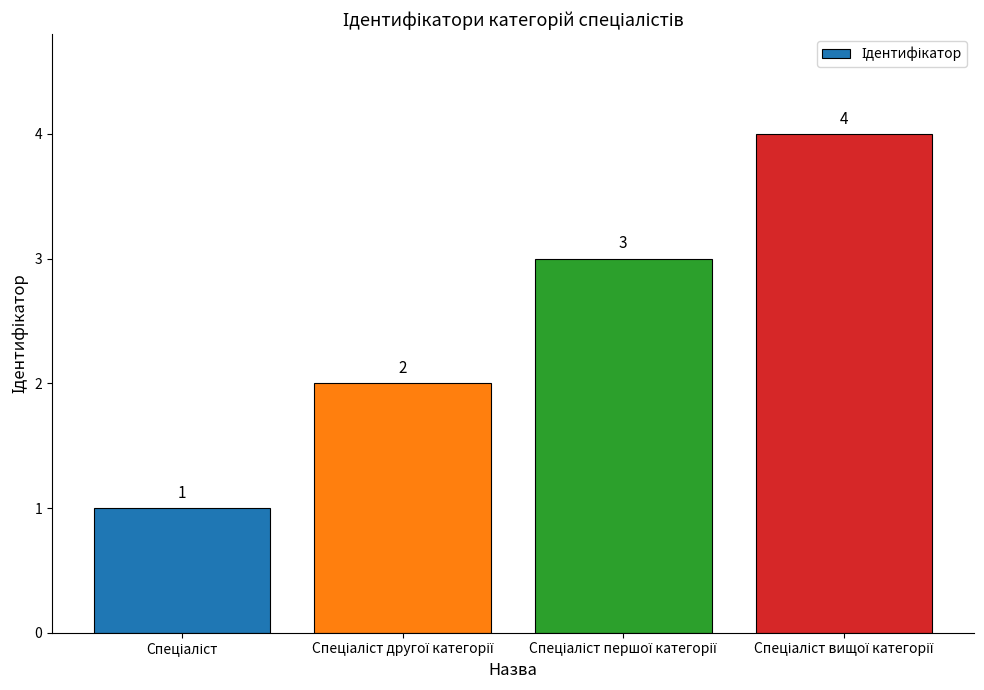

What is the value of the 4th bar from the left?

4